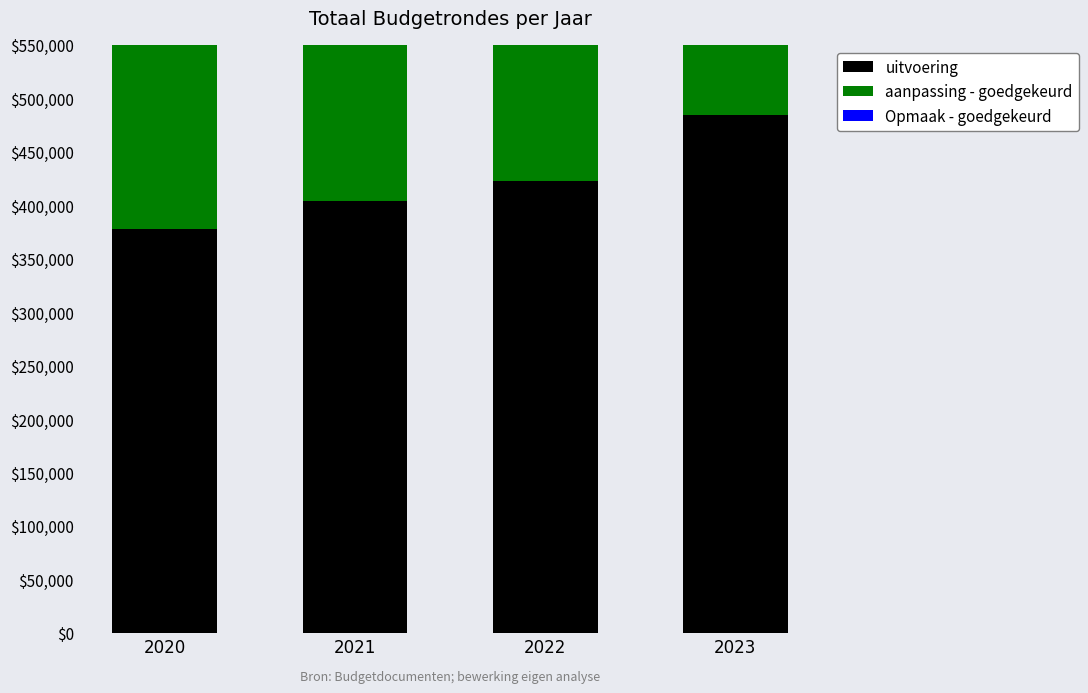

Where is uitvoering nearest to the value 431149?

2022